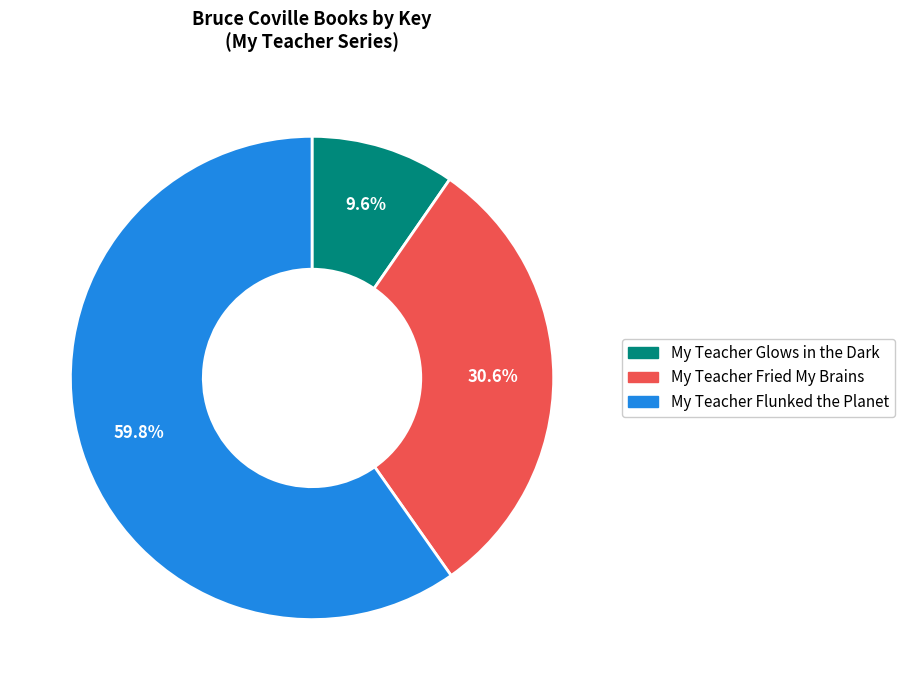

Which category has the smallest portion of the pie?

My Teacher Glows in the Dark